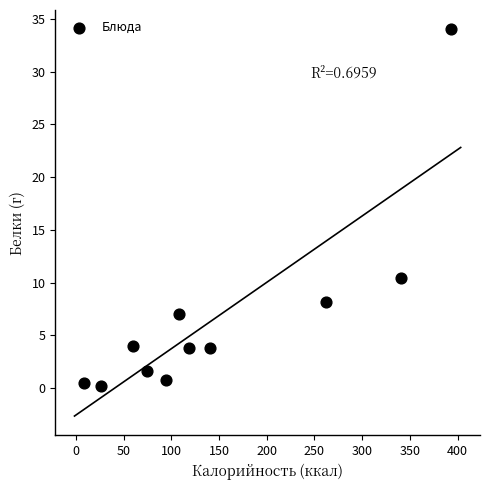

What is the range of X values (max minus min)?

384.9